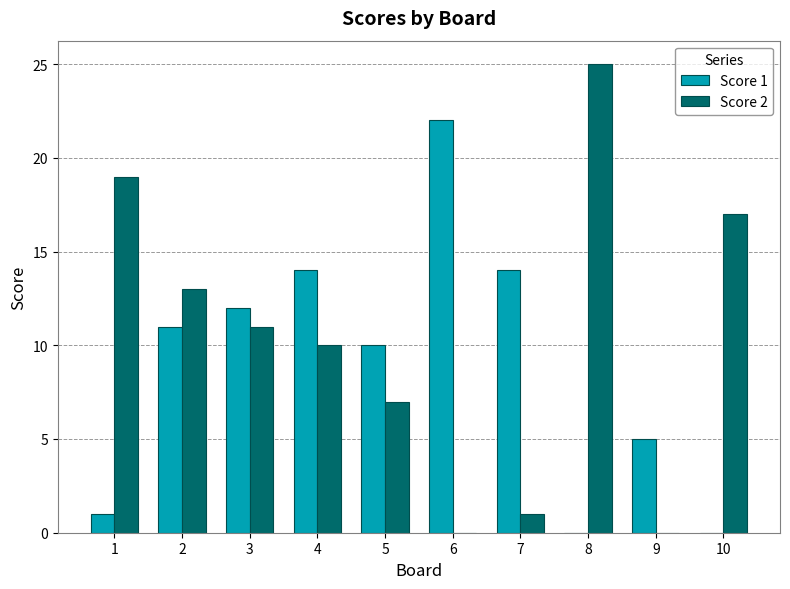

What is the sum of all Score 2 values?

103